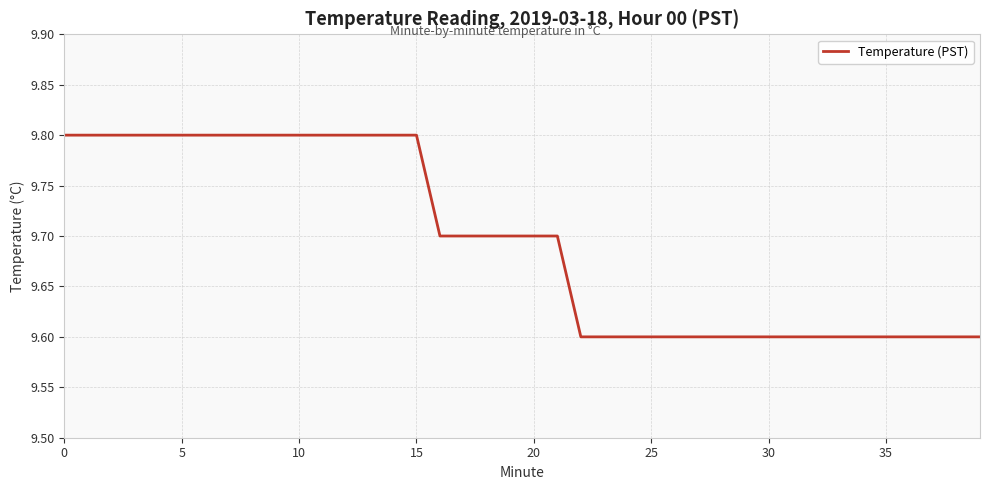

What is the minimum value shown in the chart?

9.6